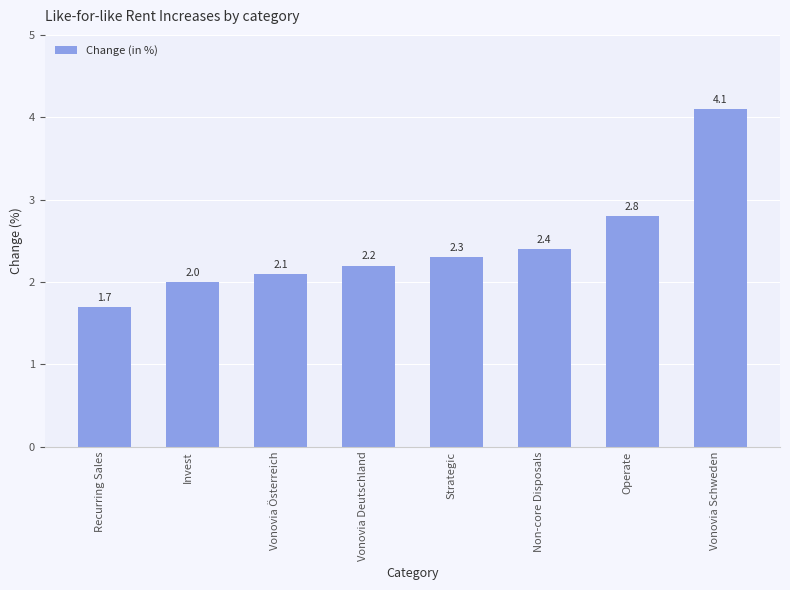

What is the sum of the values at Strategic and Vonovia Österreich?

4.4